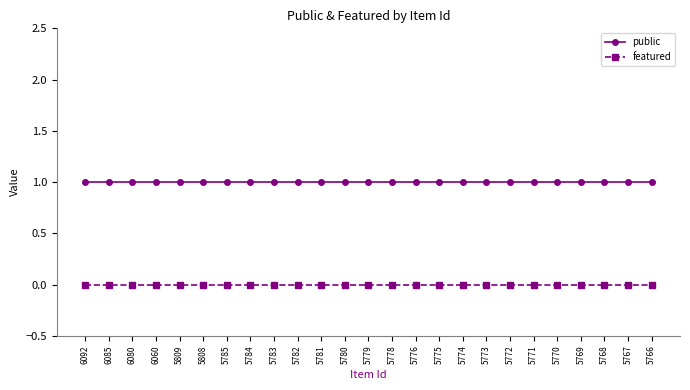

Rank the series by their maximum value, from lowest to highest.

featured, public